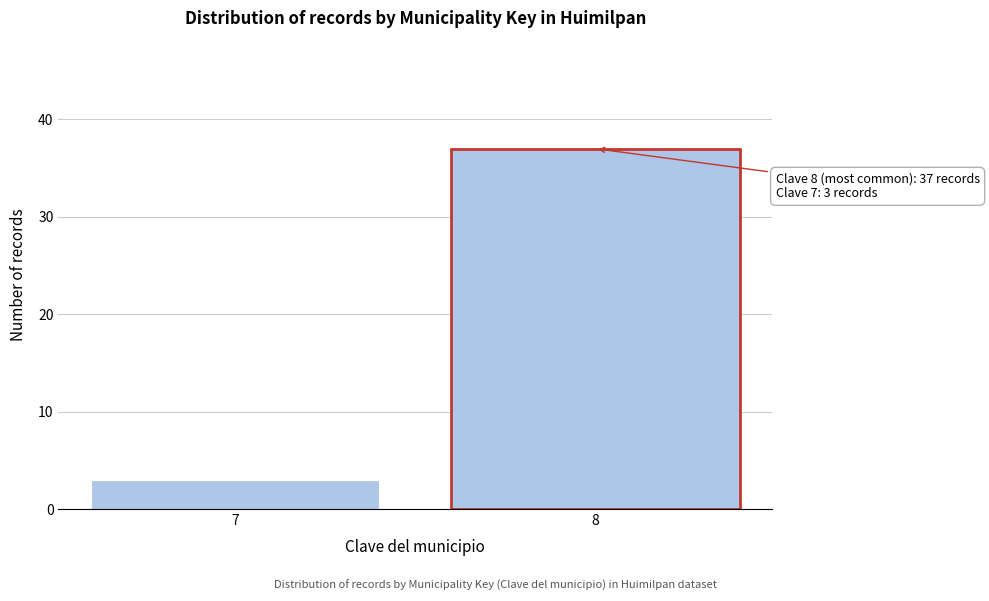

Reading right to left, what are all the values shown in this chart?

8=37	7=3